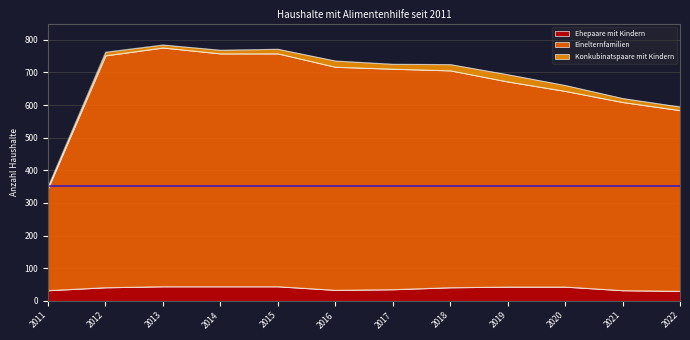

The Ehepaare mit Kindern series shows 41 at 2018. True or false?

True